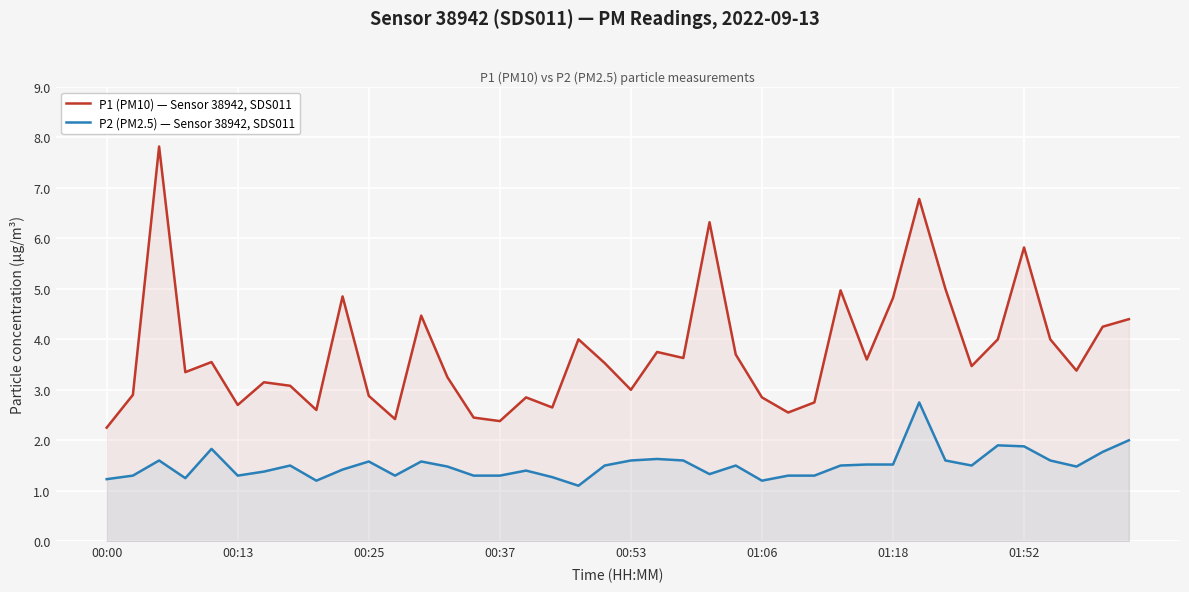

What is the difference between the highest and lowest values at 29?

2.1